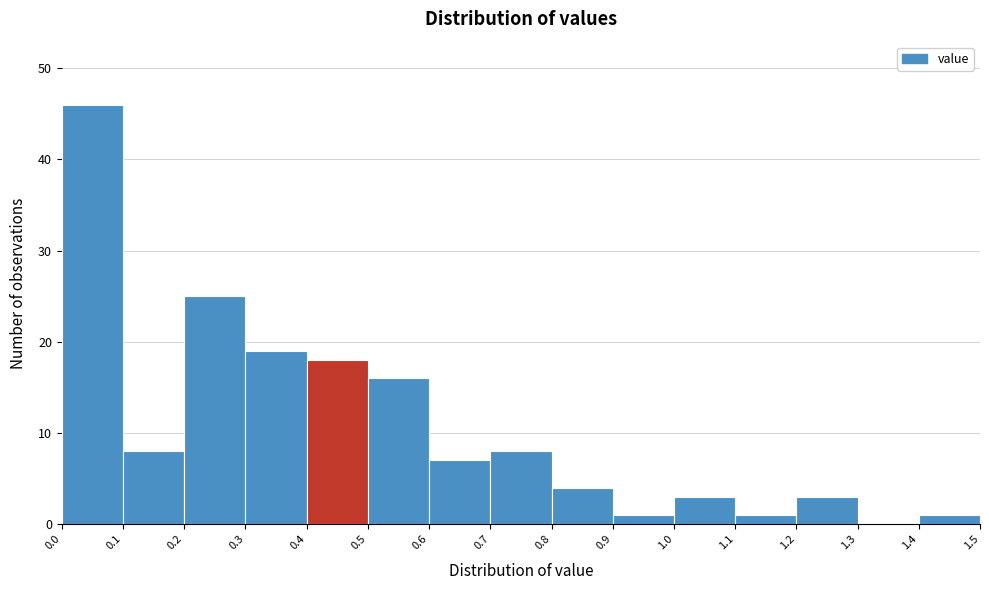

Reading left to right, transcribe this chart: for each bar, give the range it covers on the x-axis and its height. The values are not printed on the chart, so give them approximately, as read against the axis.

0.0 to 0.1: 46
0.1 to 0.2: 8
0.2 to 0.3: 25
0.3 to 0.4: 19
0.4 to 0.5: 18
0.5 to 0.6: 16
0.6 to 0.7: 7
0.7 to 0.8: 8
0.8 to 0.9: 4
0.9 to 1.0: 1
1.0 to 1.1: 3
1.1 to 1.2: 1
1.2 to 1.3: 3
1.3 to 1.4: 0
1.4 to 1.5: 1